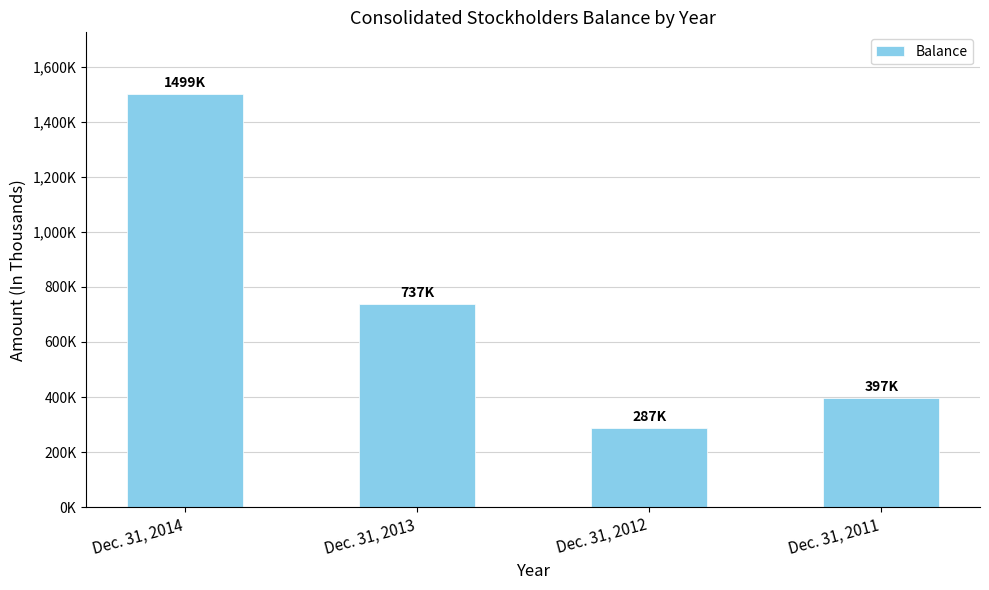

Which has a higher value, Dec. 31, 2011 or Dec. 31, 2012?

Dec. 31, 2011